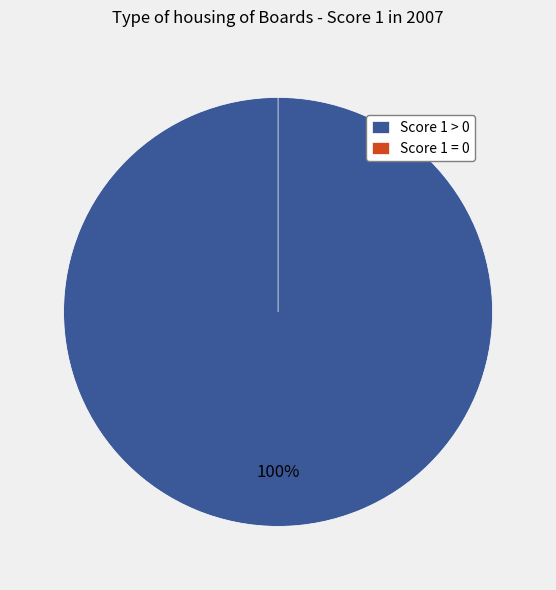

Which category has the smallest portion of the pie?

Board 8